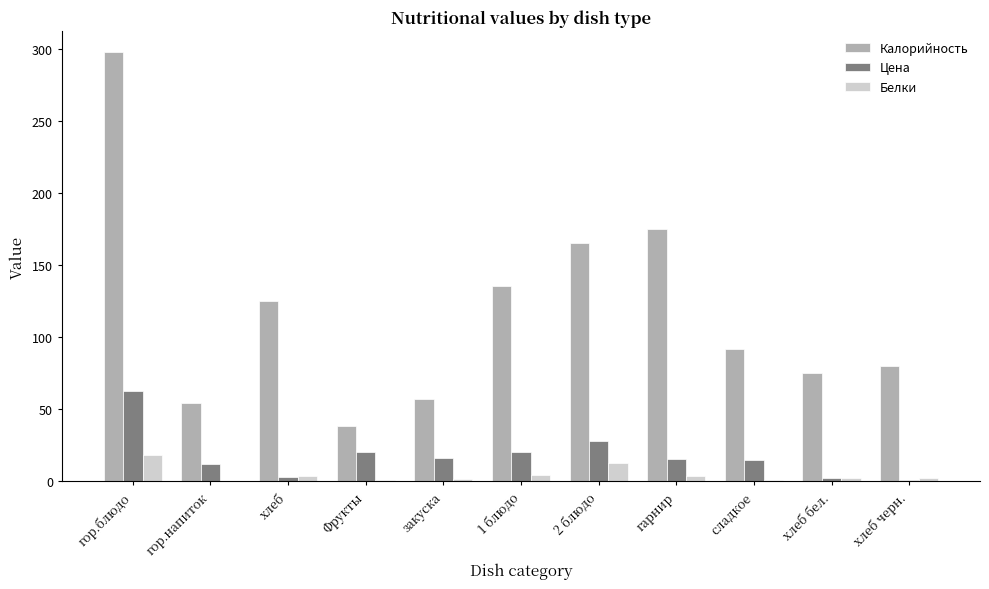

Which category has the highest value in the Белки series?

гор.блюдо